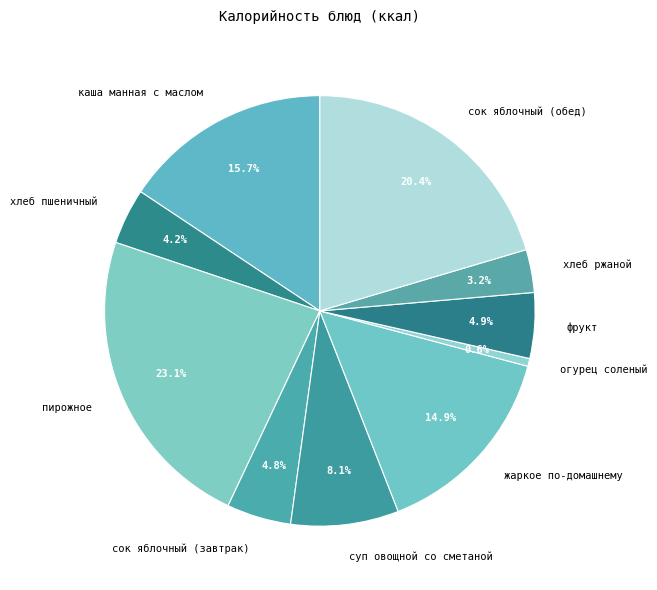

Is there any slice that represents more than half of the pie?

No